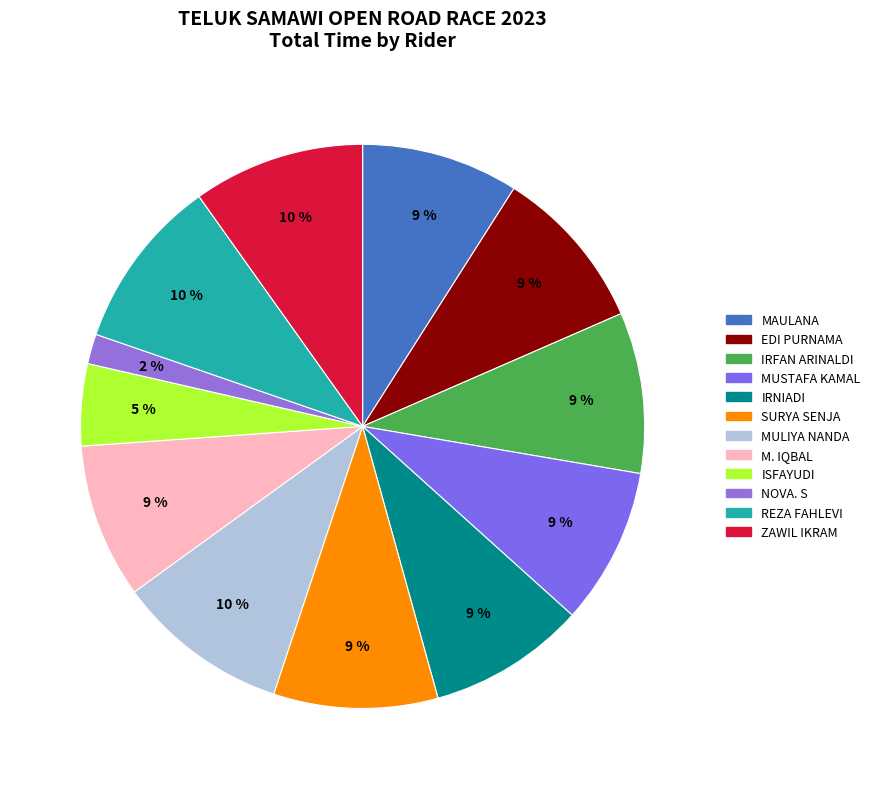

Which has a higher value, IRNIADI or MULIYA NANDA?

MULIYA NANDA